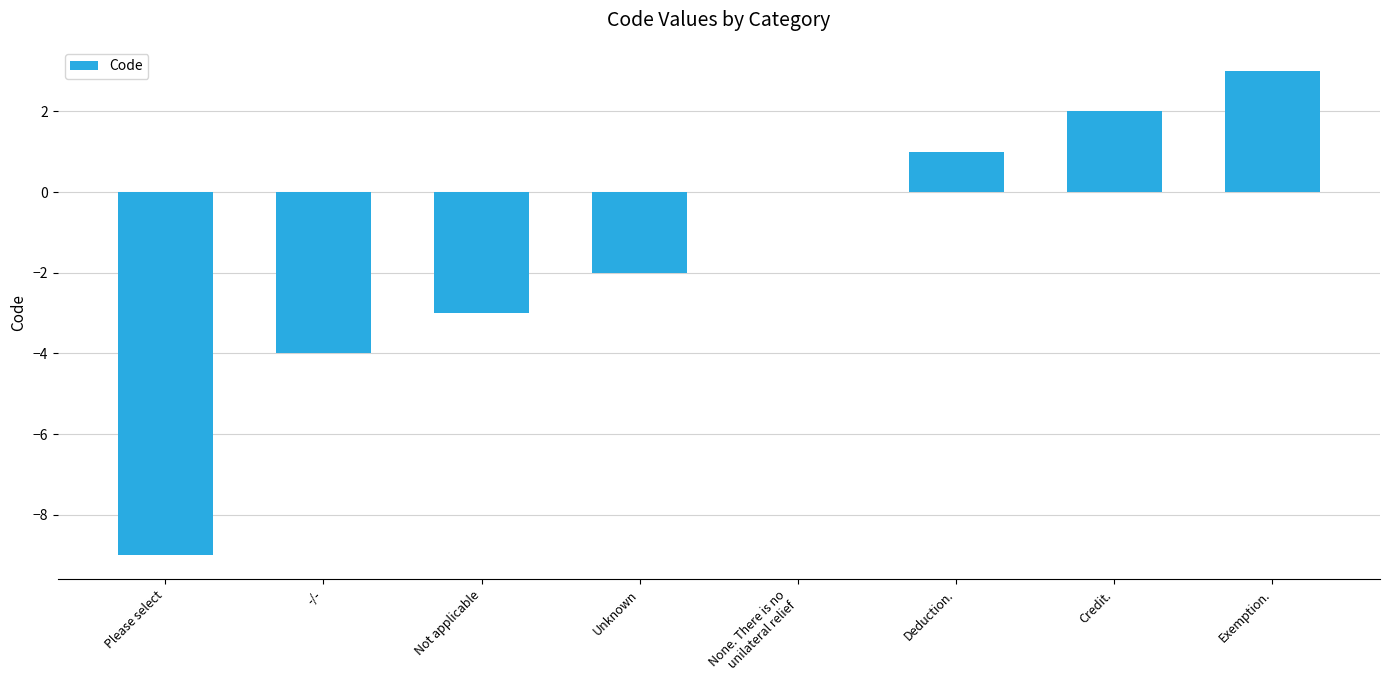

Reading left to right, transcribe all the data shown in this chart.

-9	-4	-3	-2	0	1	2	3